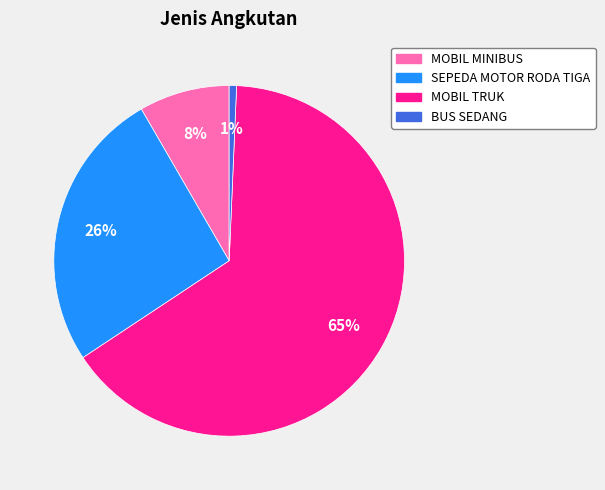

Which has a higher value, BUS SEDANG or MOBIL TRUK?

MOBIL TRUK